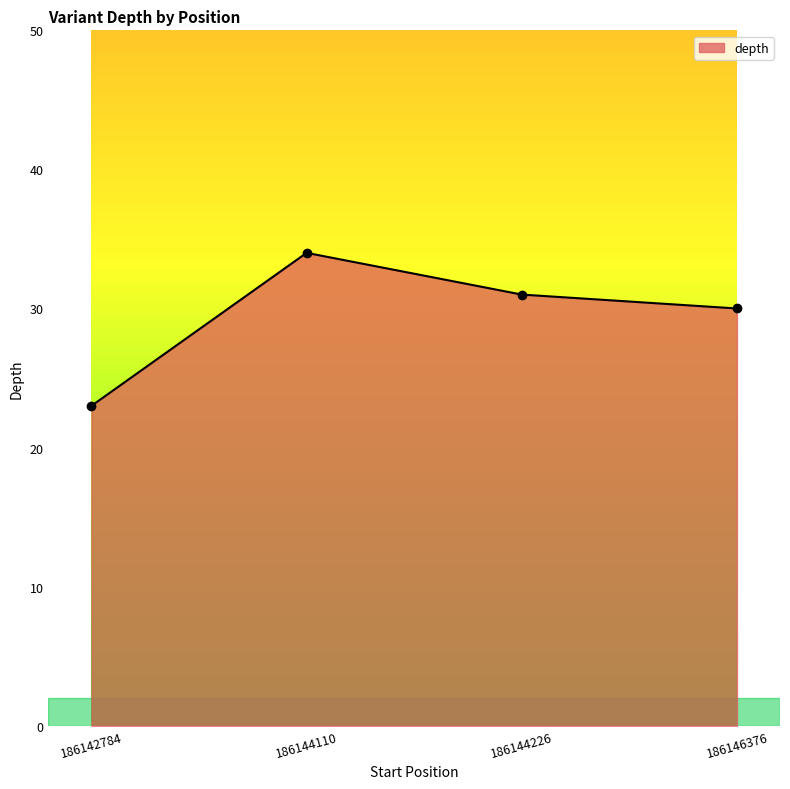

Read the value at 186144226.

31